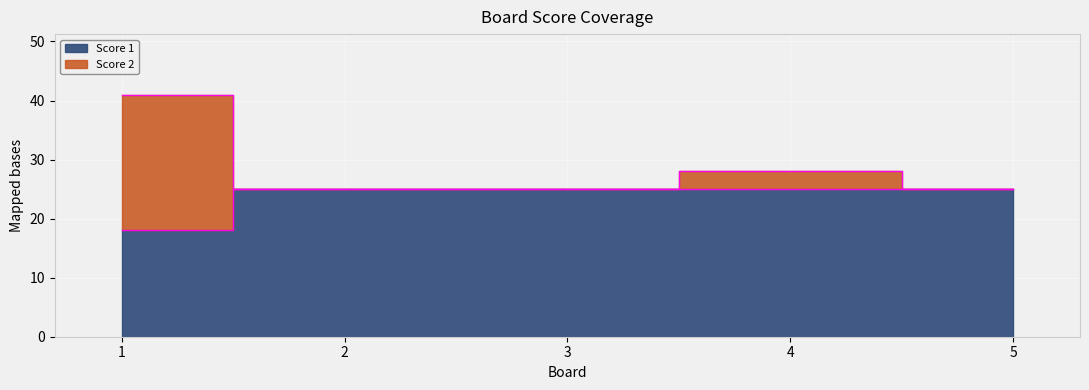

What are all the series names shown in the legend?

Score 1, Score 2